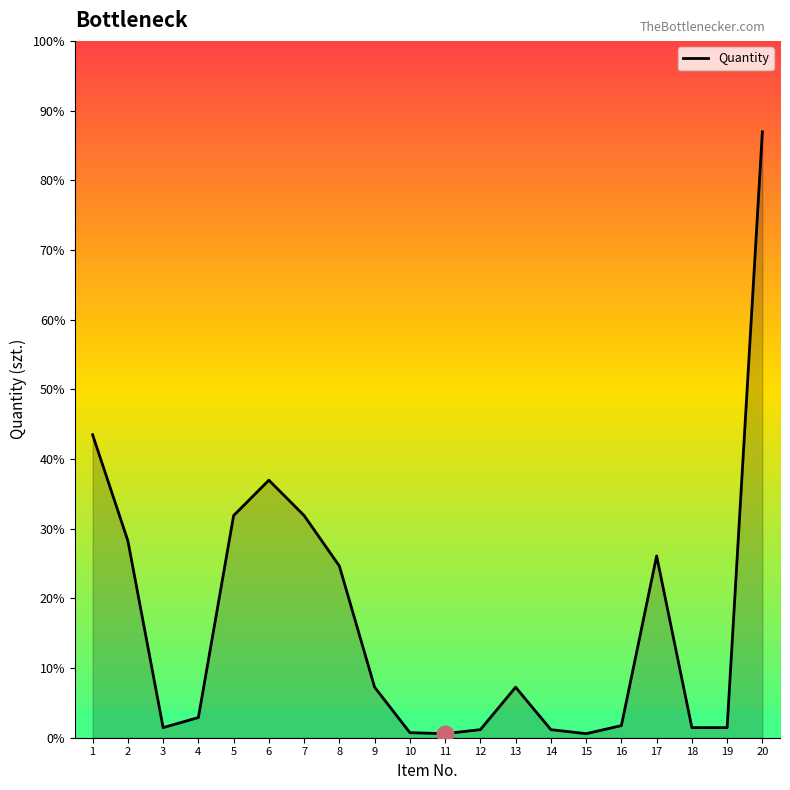

True or false: the data has more than 2 interior local peaks.

True